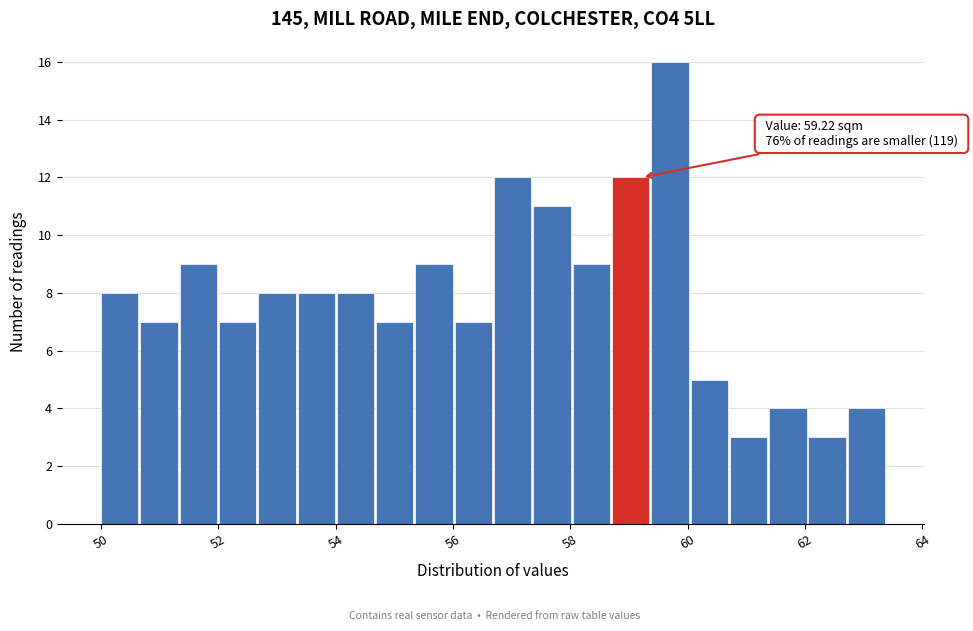

Read against the x-axis, roughly where is the centre of the tallest bar?

59.6